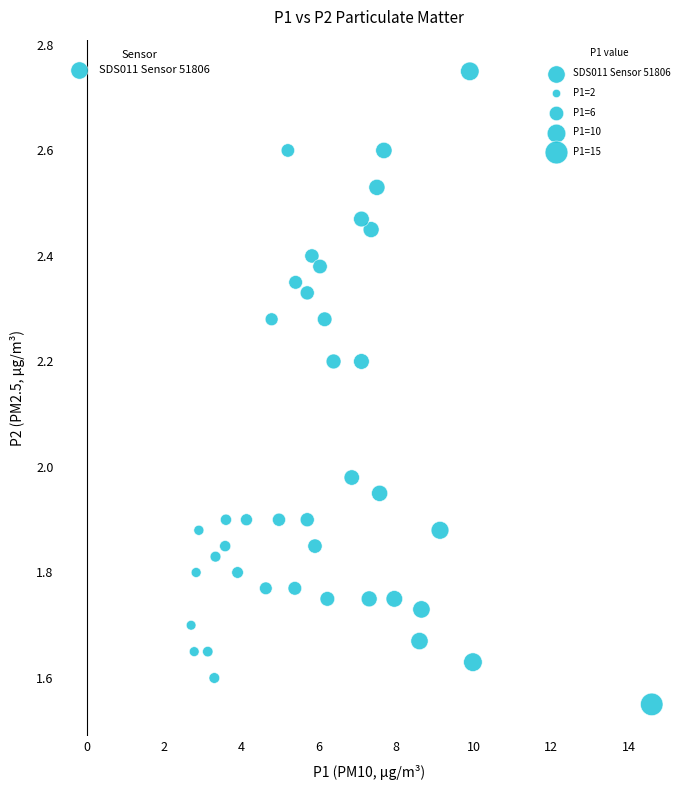

What is the range of Y values (max minus min)?

1.2